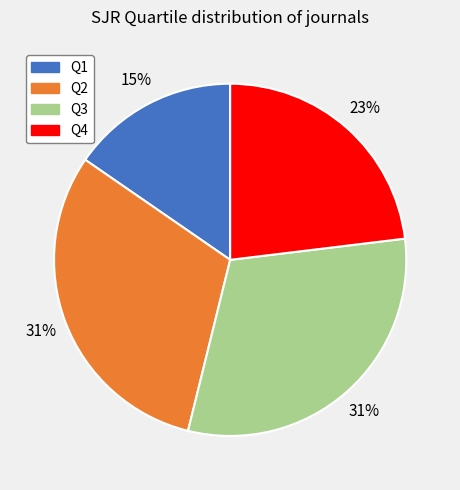

Is there a majority slice in this chart?

No